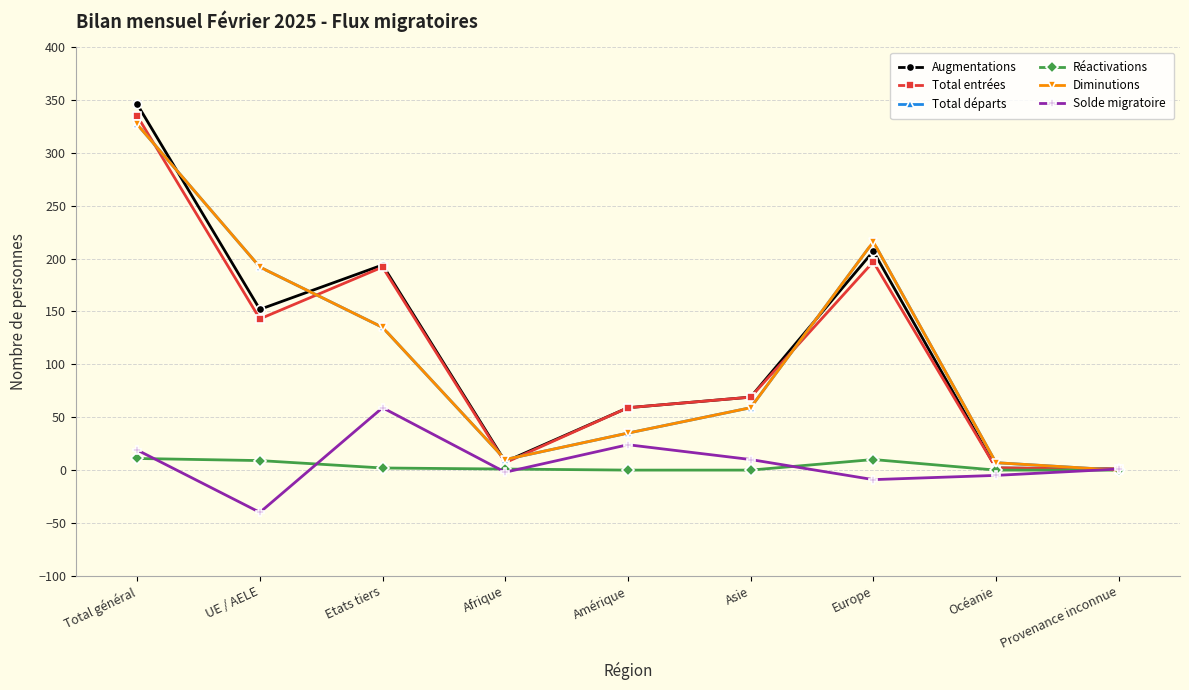

What is the label of the 4th point from the left?

Afrique